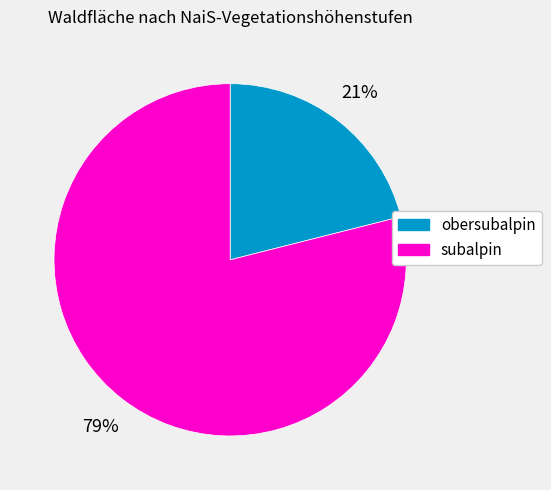

True or false: subalpin accounts for 79% of the total.

True